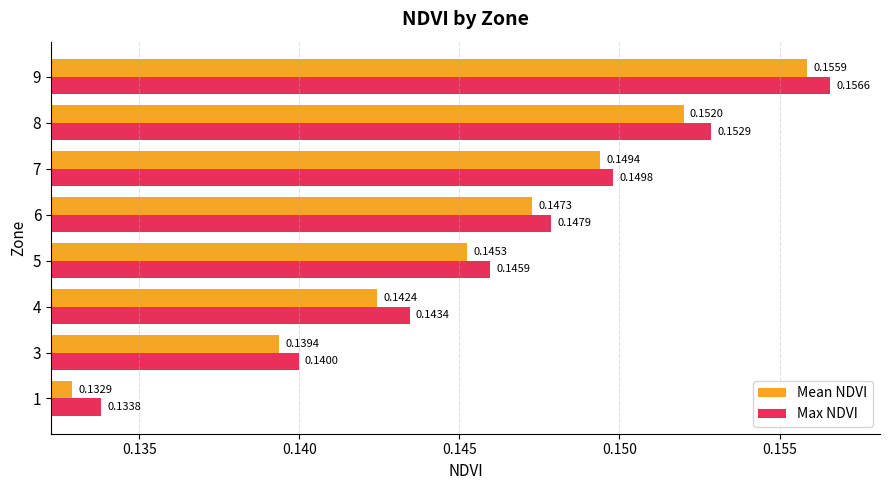

What is the sum of the Max NDVI values at 7 and 4?

0.3